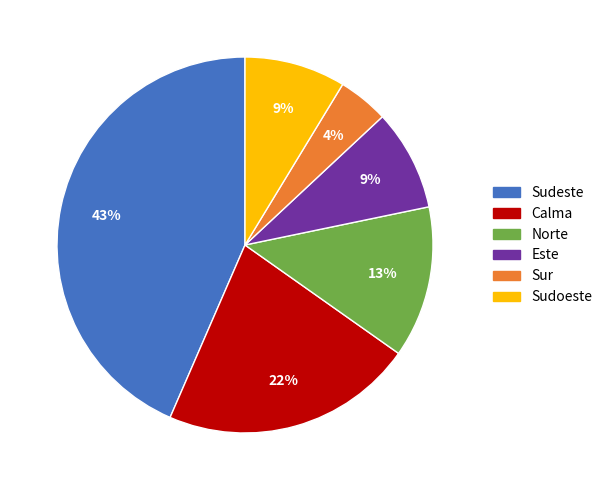

How many segments does this pie chart have?

6